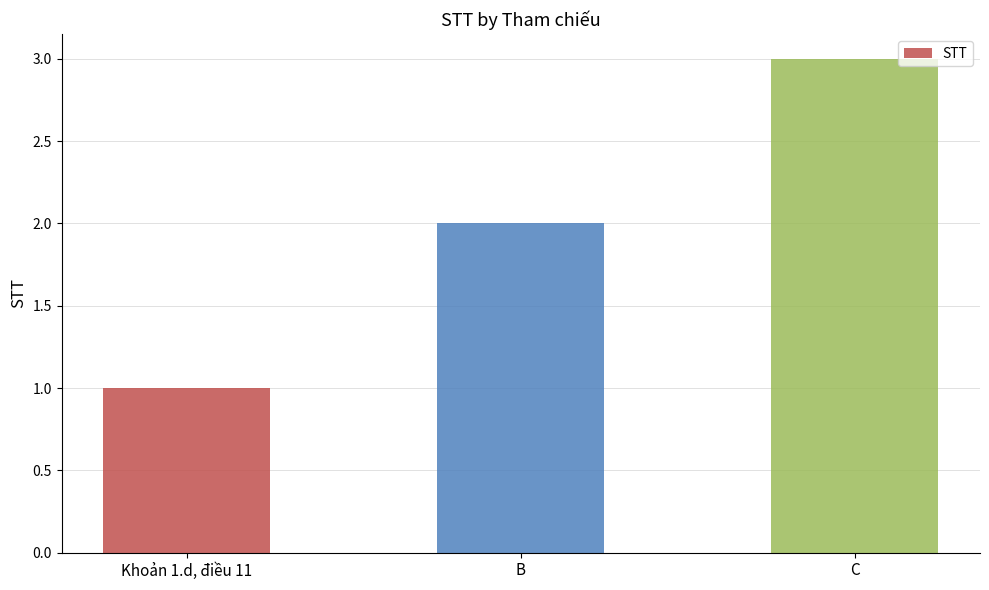

Read the value at C.

3